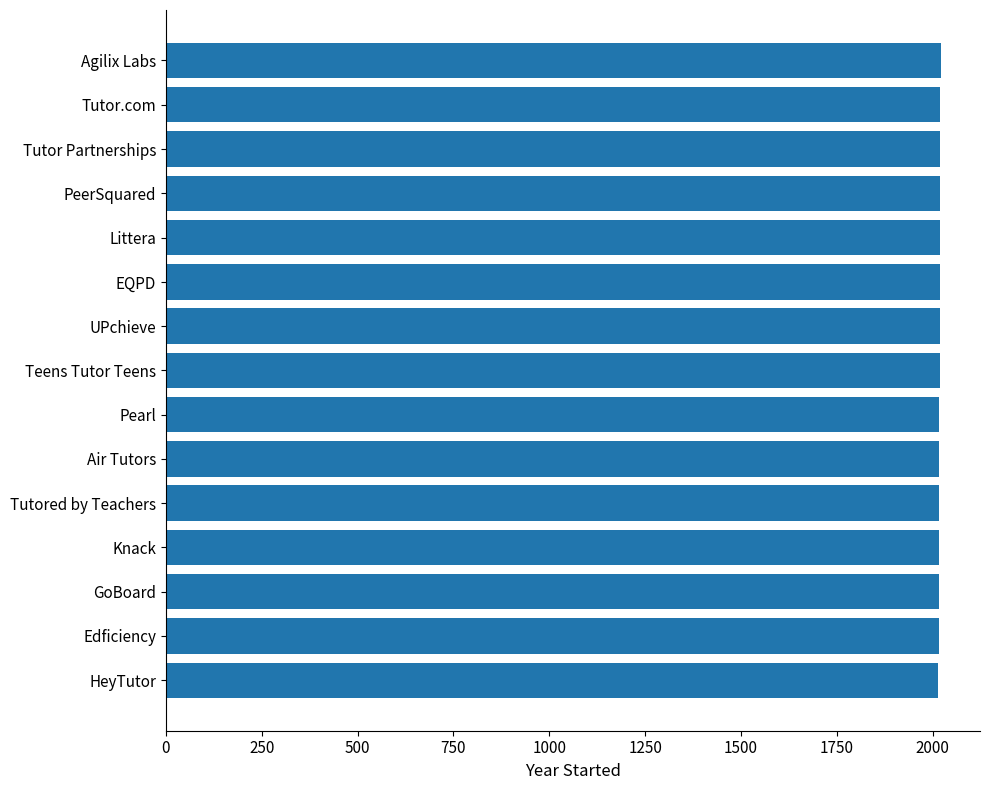

Are the bars grouped side by side (vs. stacked)?

No